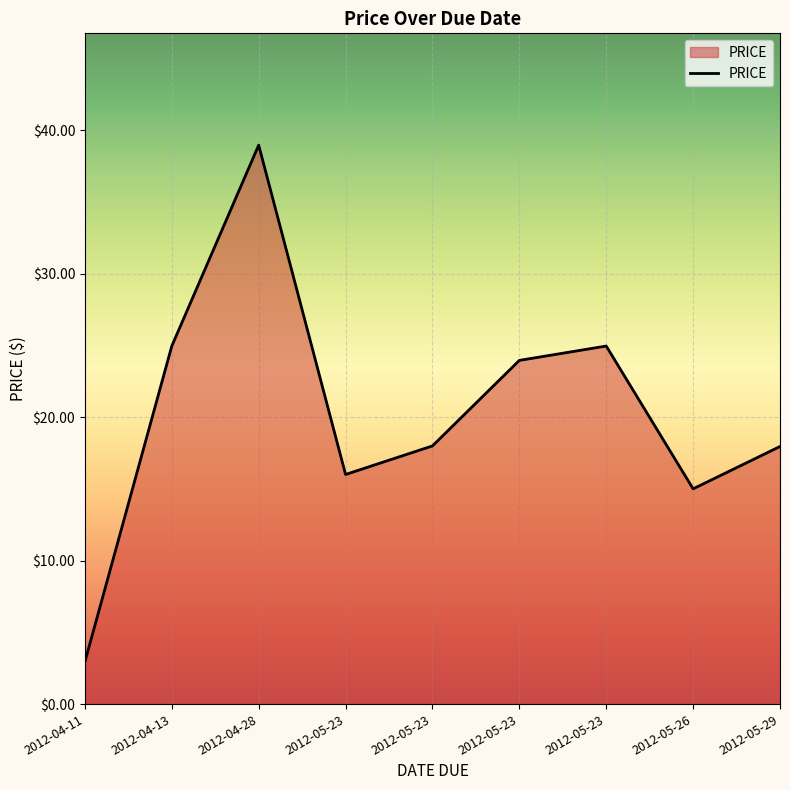

What is the change in value from 2012-05-26 to 2012-05-29?

+2.9